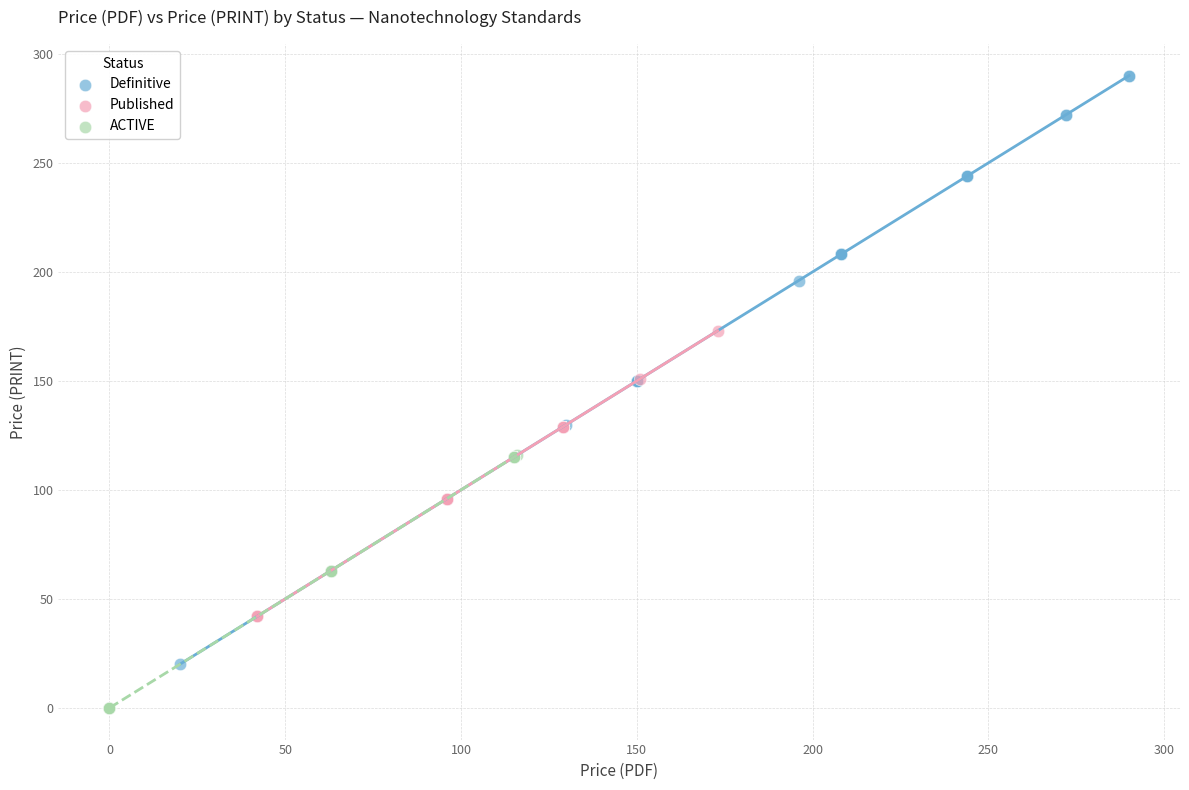

What are all the series names shown in the legend?

Definitive, Published, ACTIVE